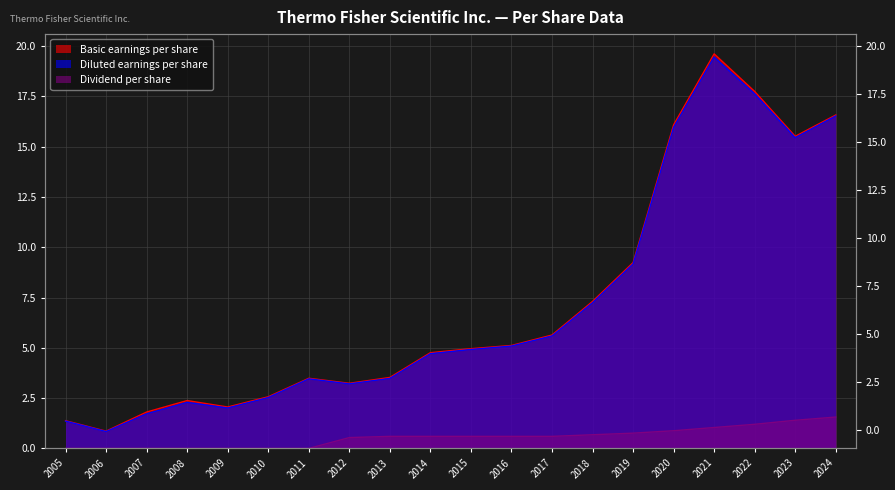

True or false: Diluted earnings per share and Dividend per share intersect in this chart.

False